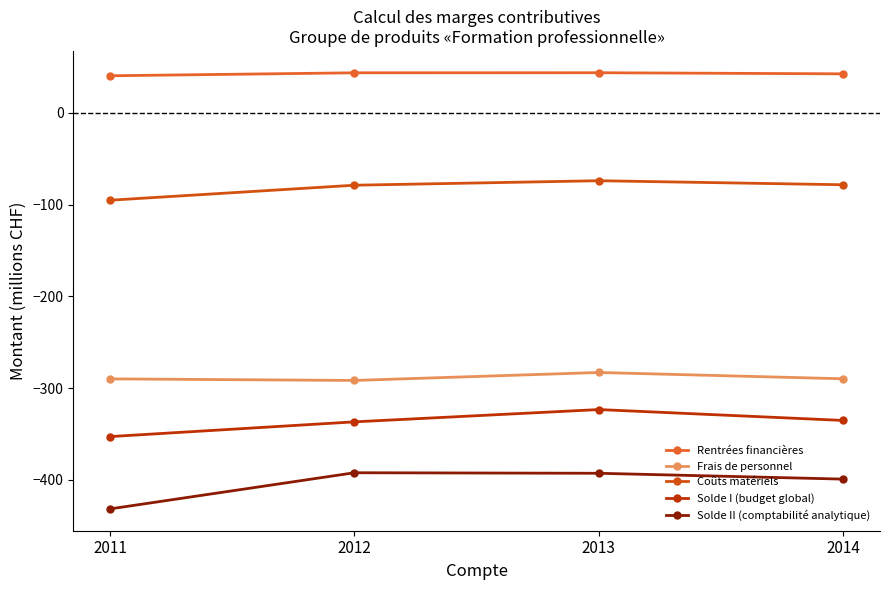

What is the total value across all series at 2014?

-1060.3